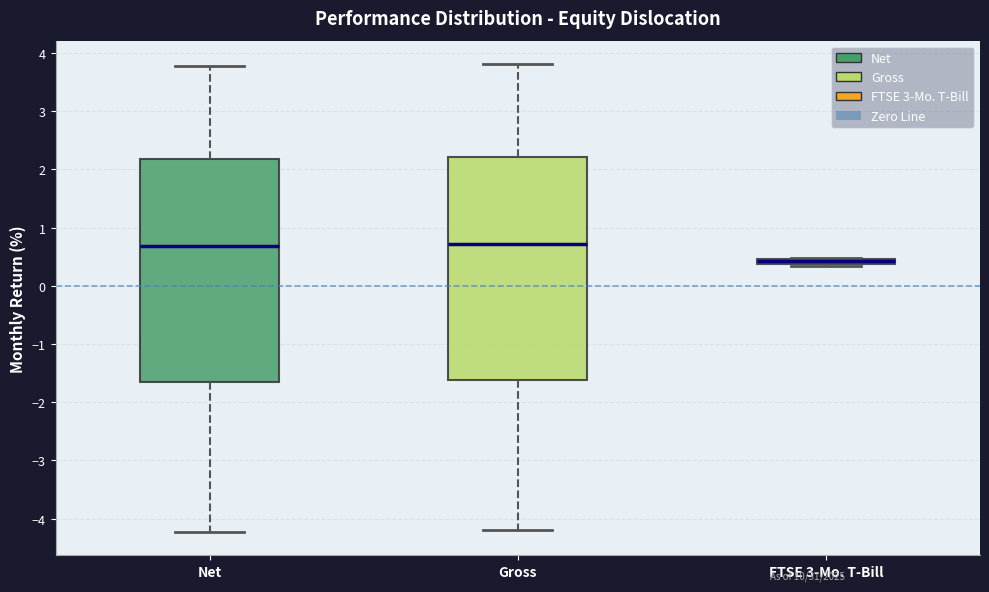

Where does the upper whisker of the box for Gross end on the y-axis? The values are not printed on the chart, so give them approximately, as read against the axis.

3.8